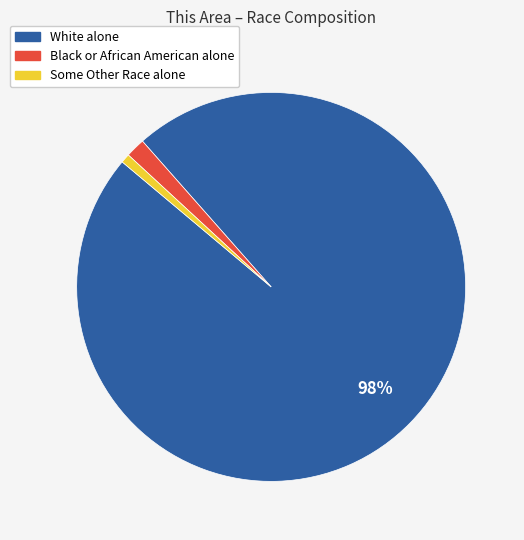

Which has a higher value, Some Other Race alone or White alone?

White alone